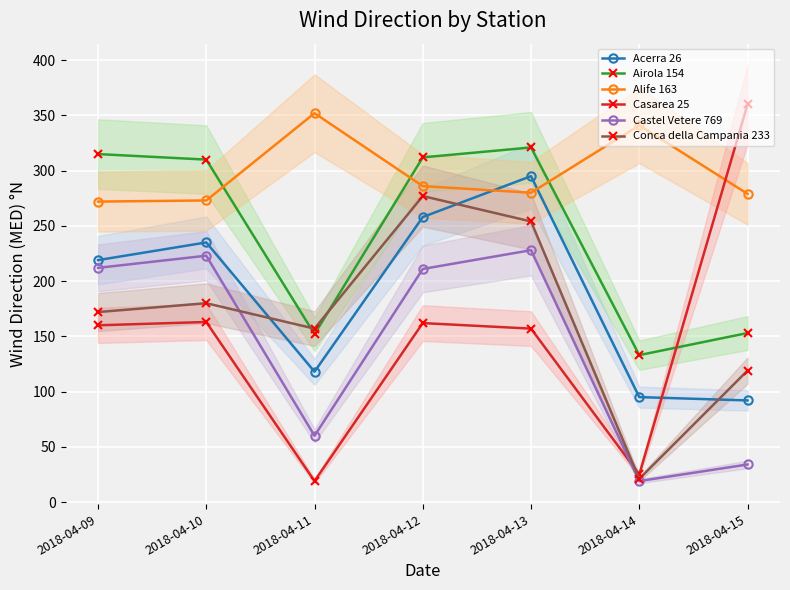

What is the difference between the maximum and minimum values in the Conca della Campania 233 series?

256